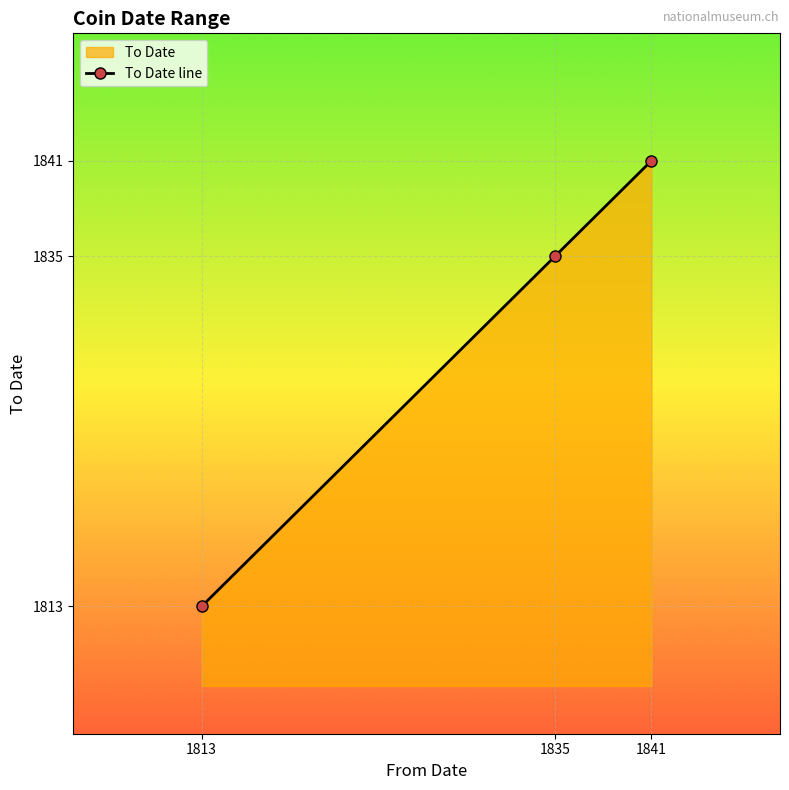

Approximately how many times larger is the value at 1841 compared to 1835?

1.0